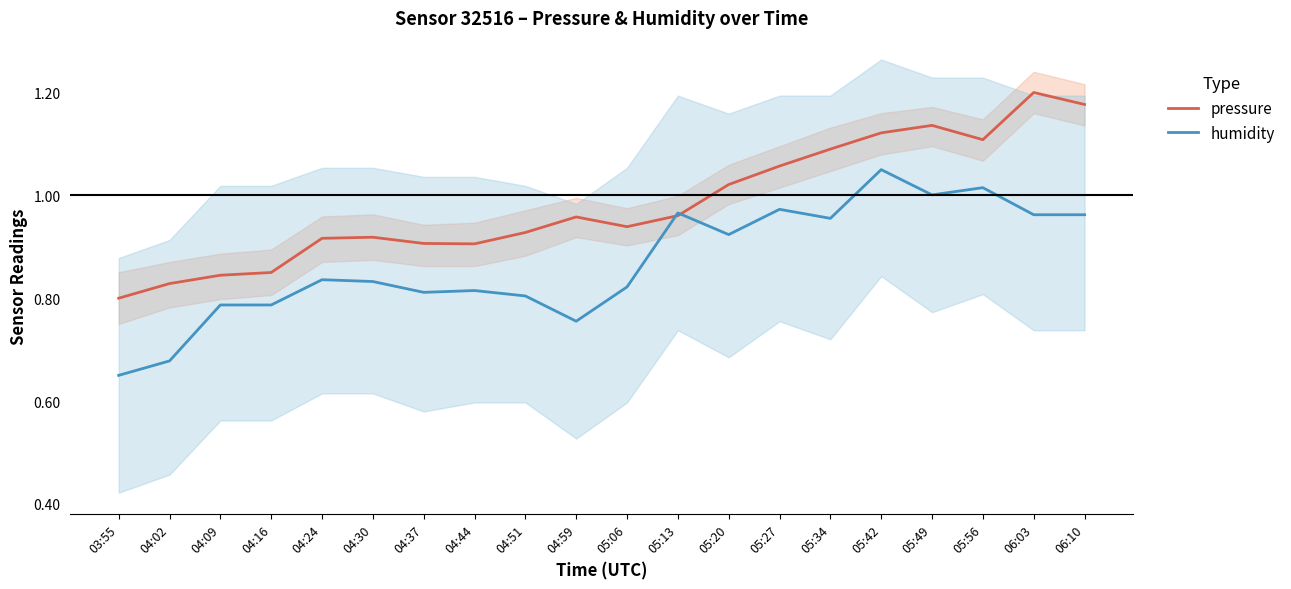

At which label does pressure reach its minimum?

03:55